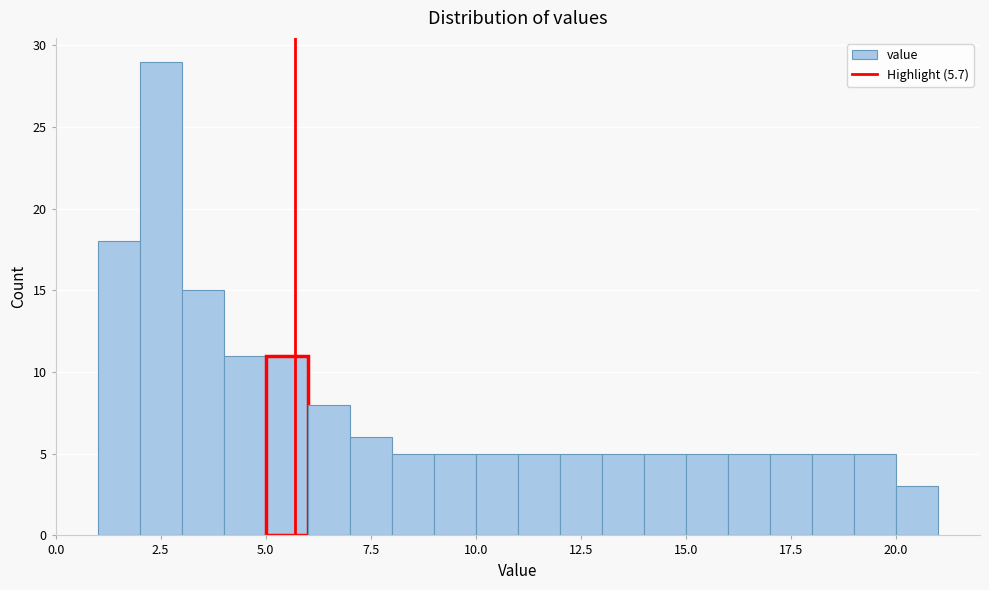

Read against the x-axis, roughly where is the centre of the tallest bar?

2.5